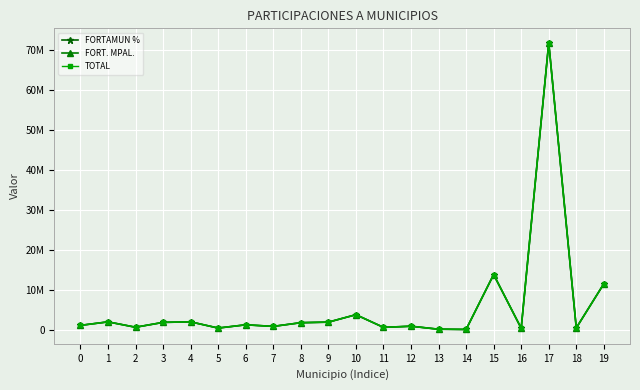

Is this an area chart (filled region under the line)?

No